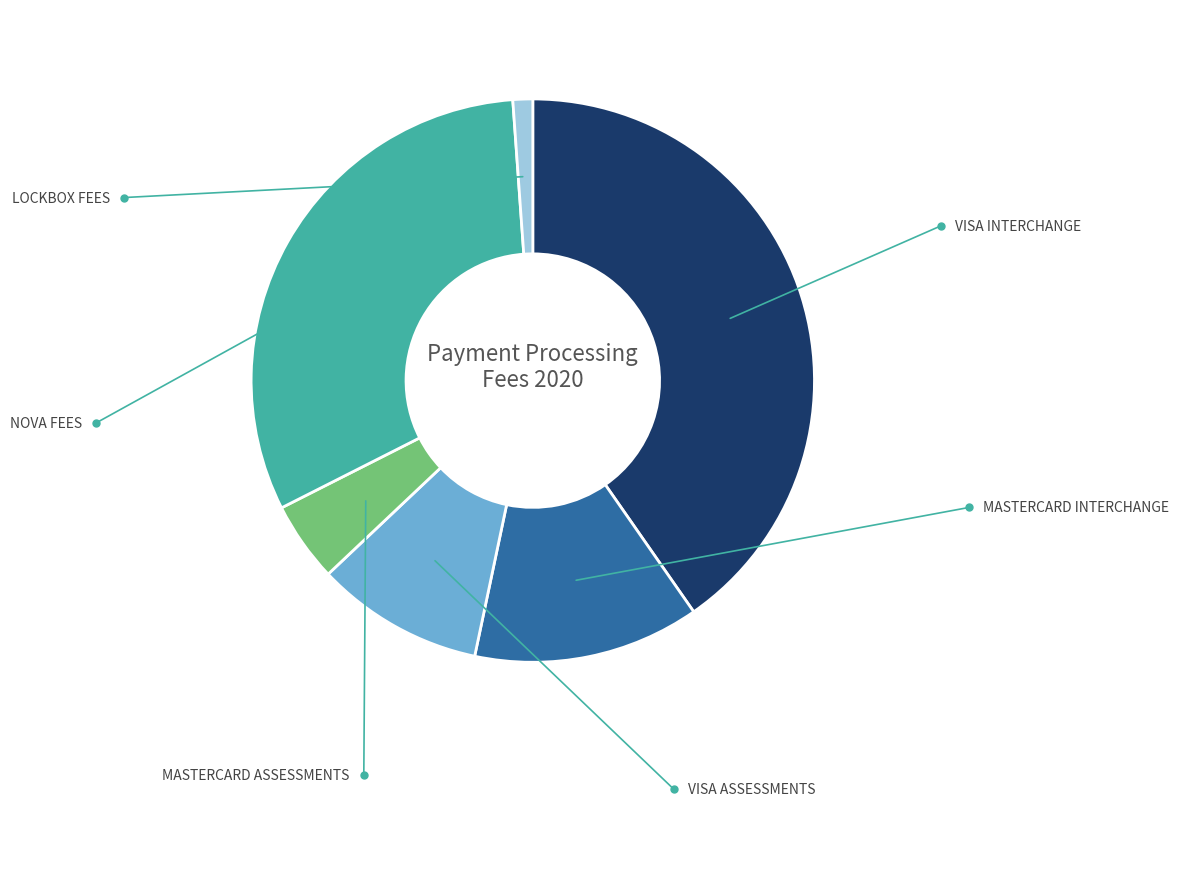

Is there any slice that represents more than half of the pie?

No